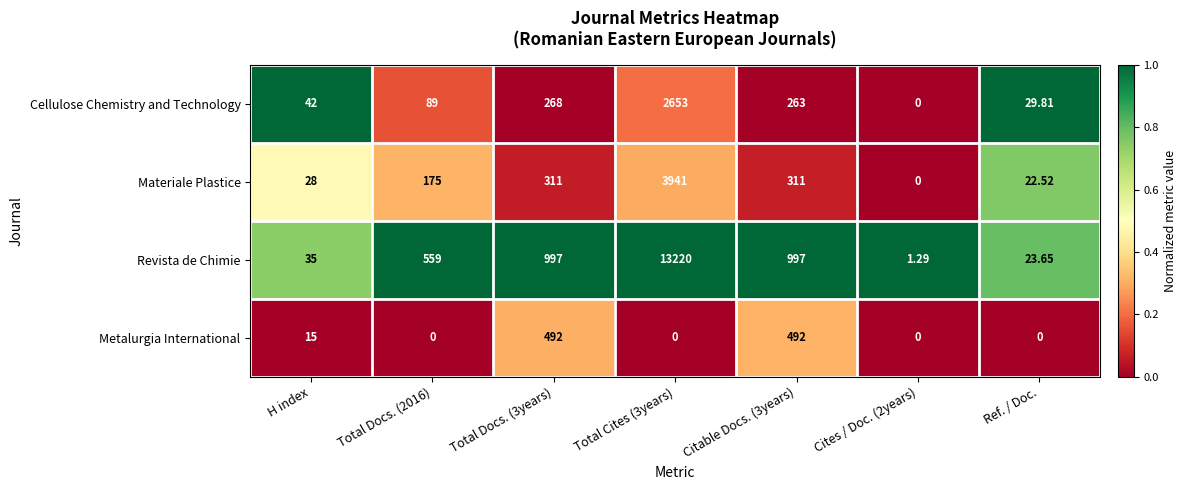

Which series has the largest total across all categories?

Revista de Chimie